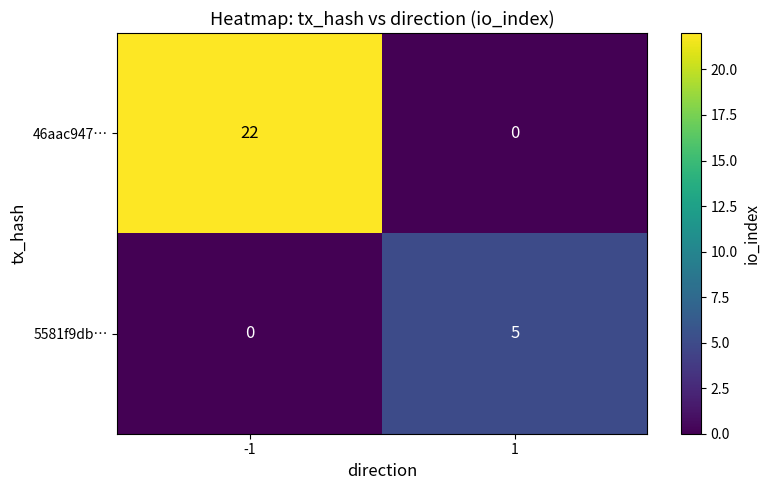

Which series has the largest range (max minus min)?

46aac947…